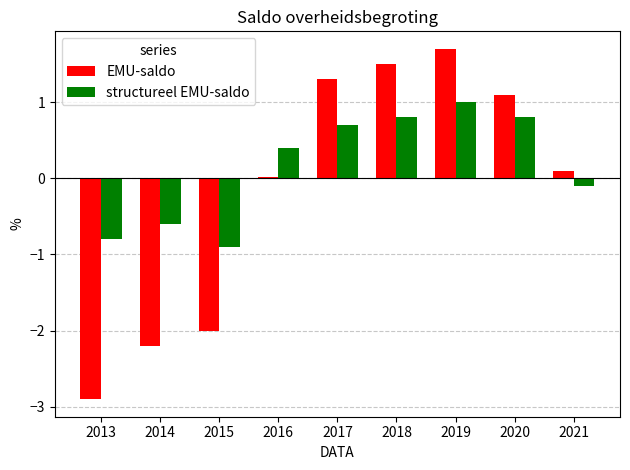

Are the bars horizontal?

No